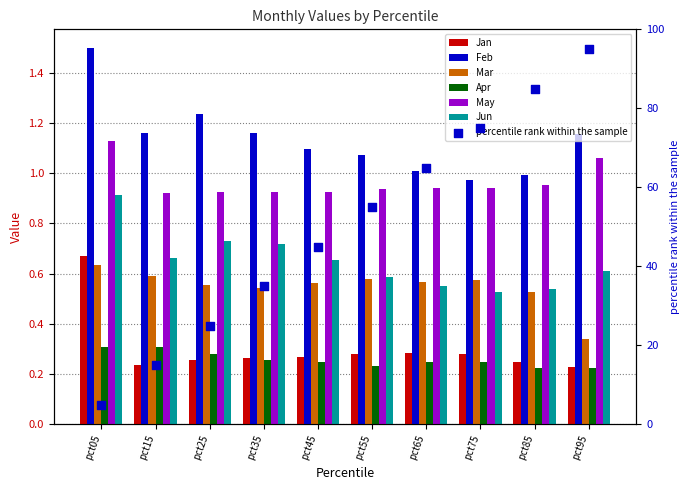

Is the value of Feb at pct45 greater than the value of Jun at pct25?

Yes